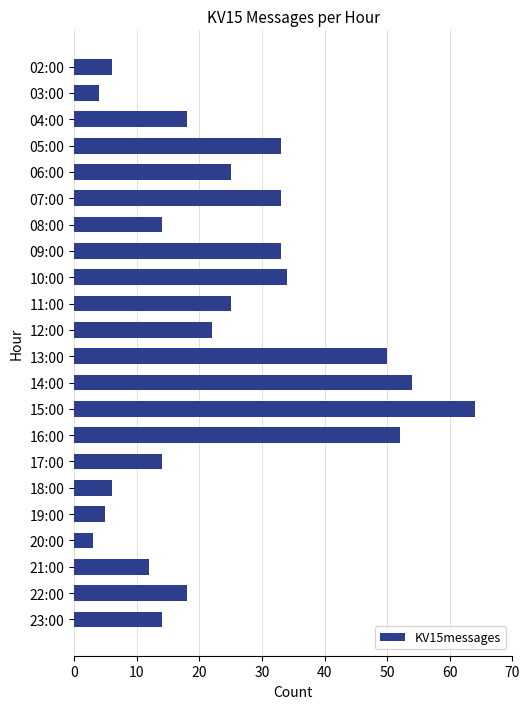

What is the label of the 21st bar from the top?

22:00